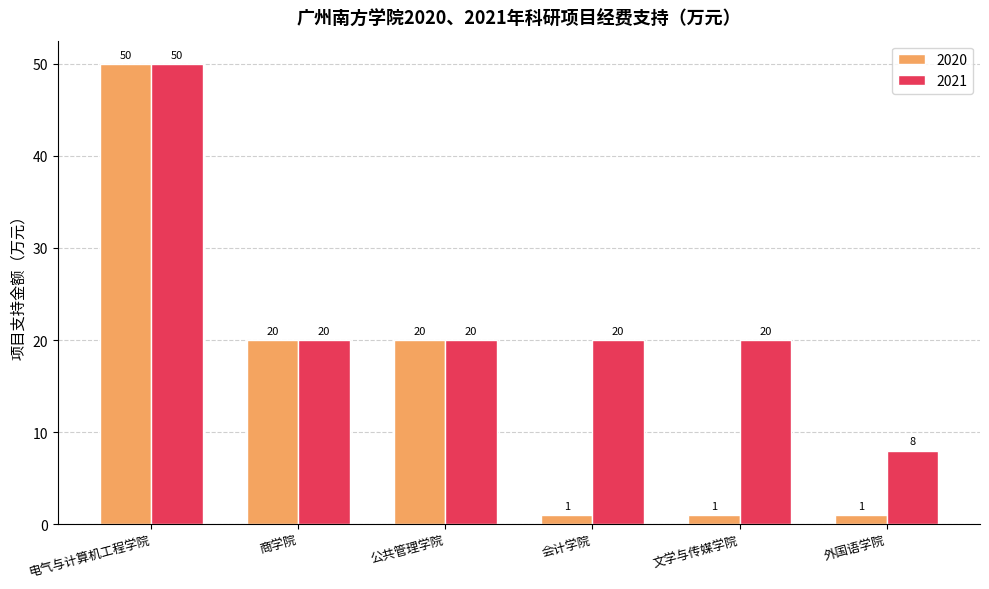

How many values in the 2021 series are below 20?

1